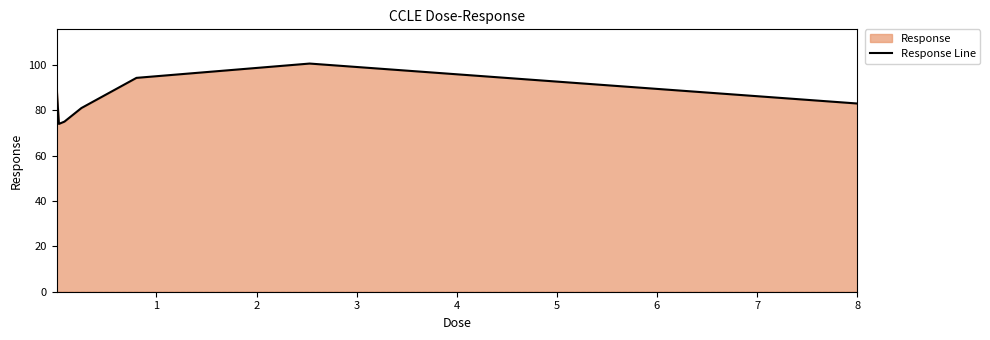

True or false: there are more than 1 points higher than both neighbors.

False